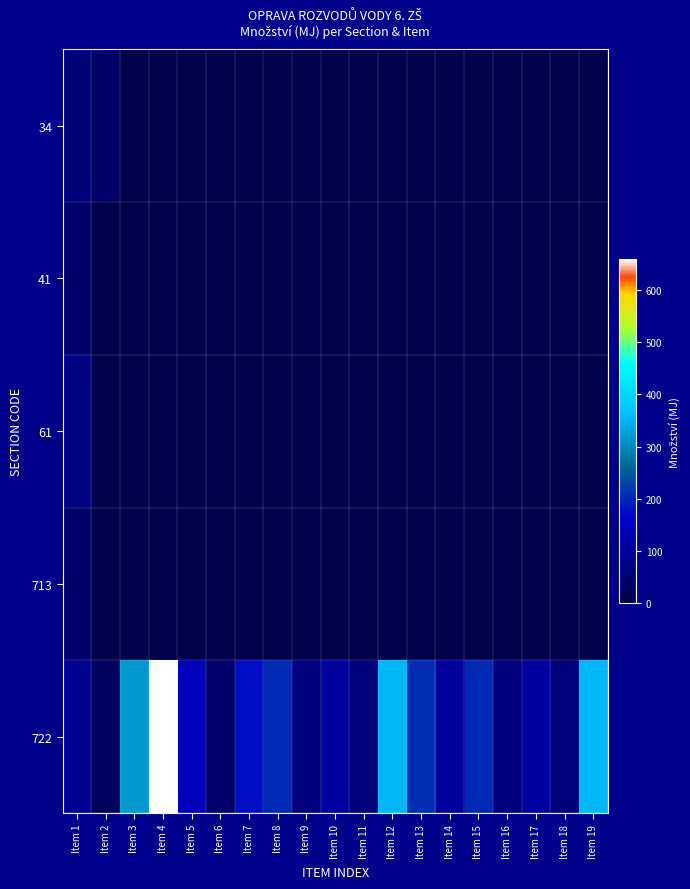

What is the difference between the highest and lowest values at Item 3?

317.3